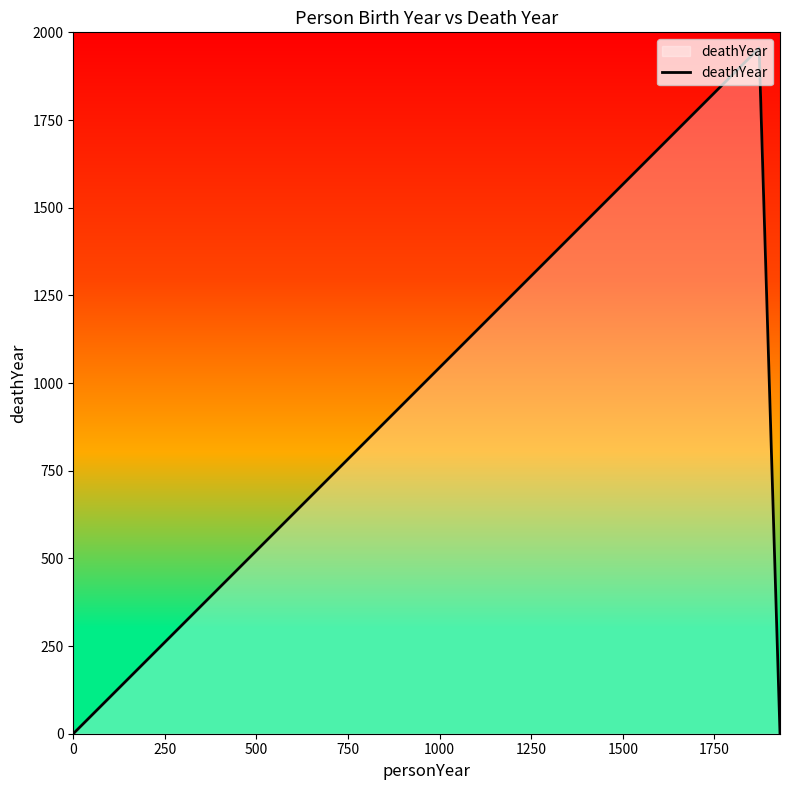

What is the average value?

652